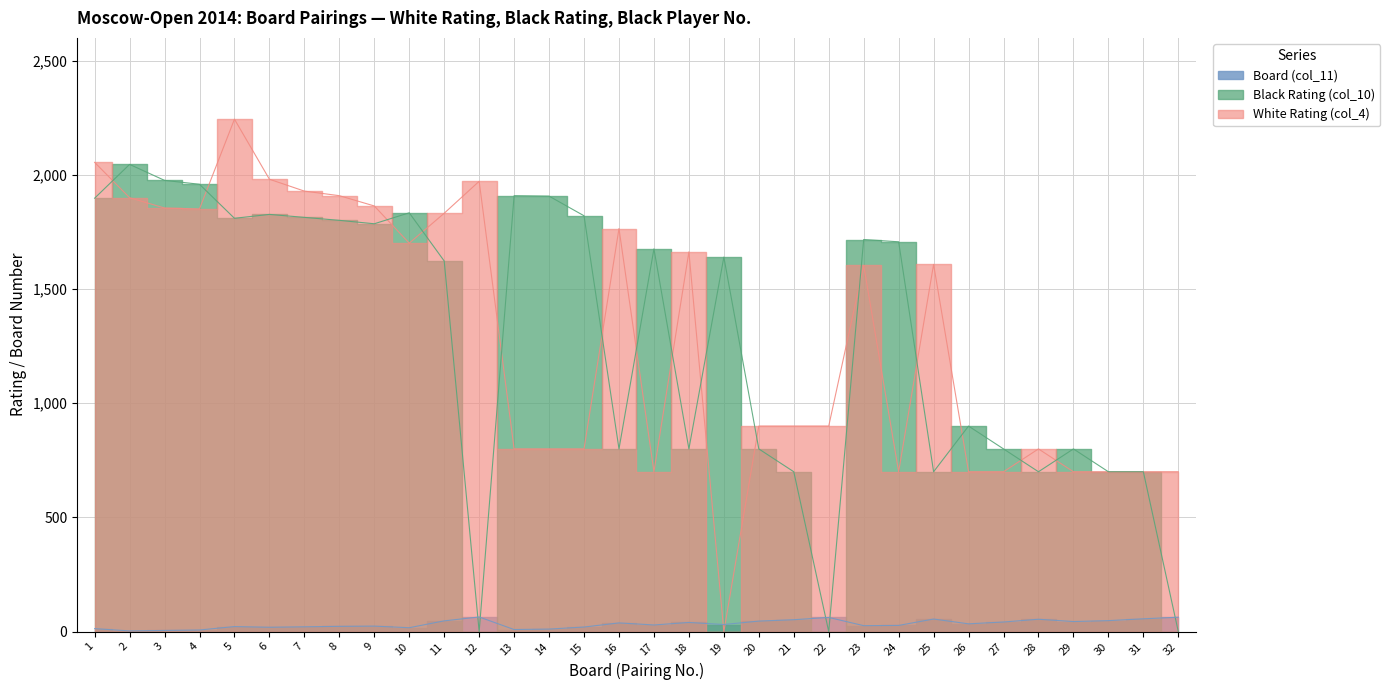

Which category has the lowest value across all series?

19